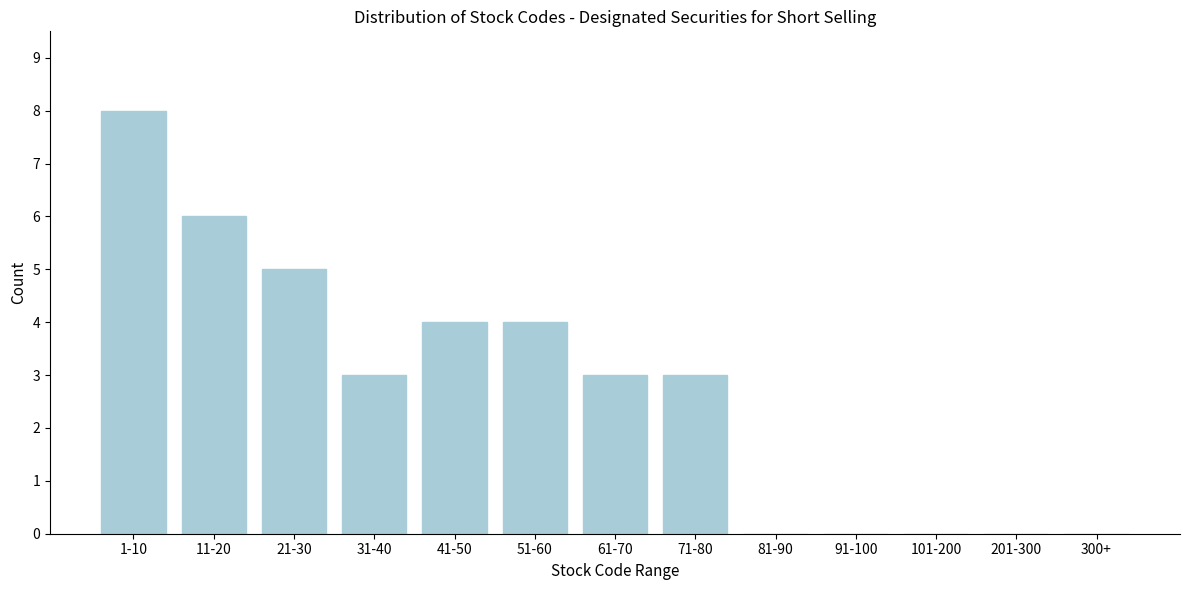

Reading left to right, extract all data points from this chart.

1-10=8	11-20=6	21-30=5	31-40=3	41-50=4	51-60=4	61-70=3	71-80=3	81-90=0	91-100=0	101-200=0	201-300=0	300+=0